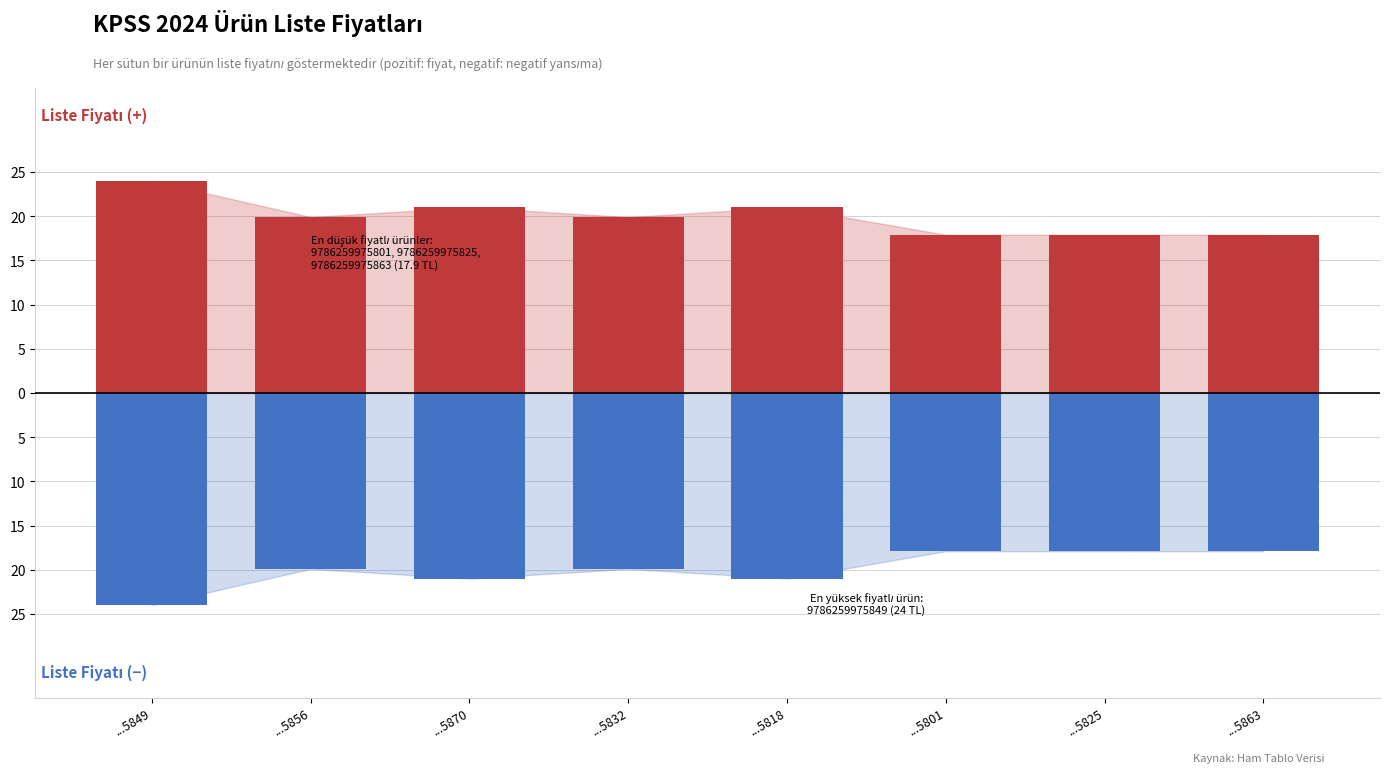

At how many categories does at least one series exceed -23?

8